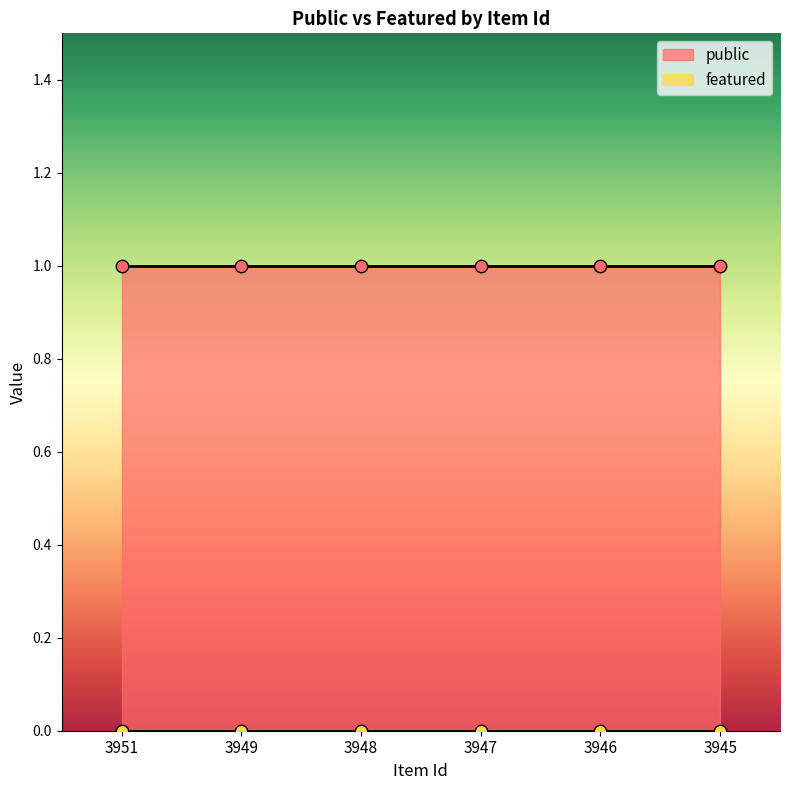

Which series reaches the maximum Y coordinate?

public